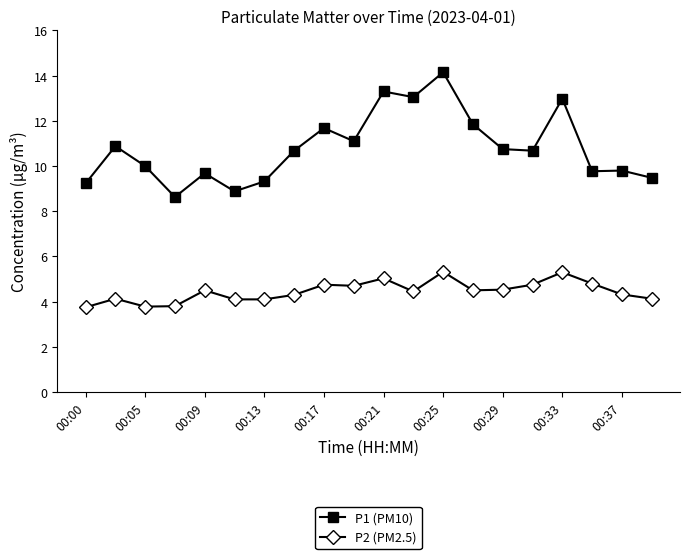

Which series has the widest spread of values?

P1 (PM10)